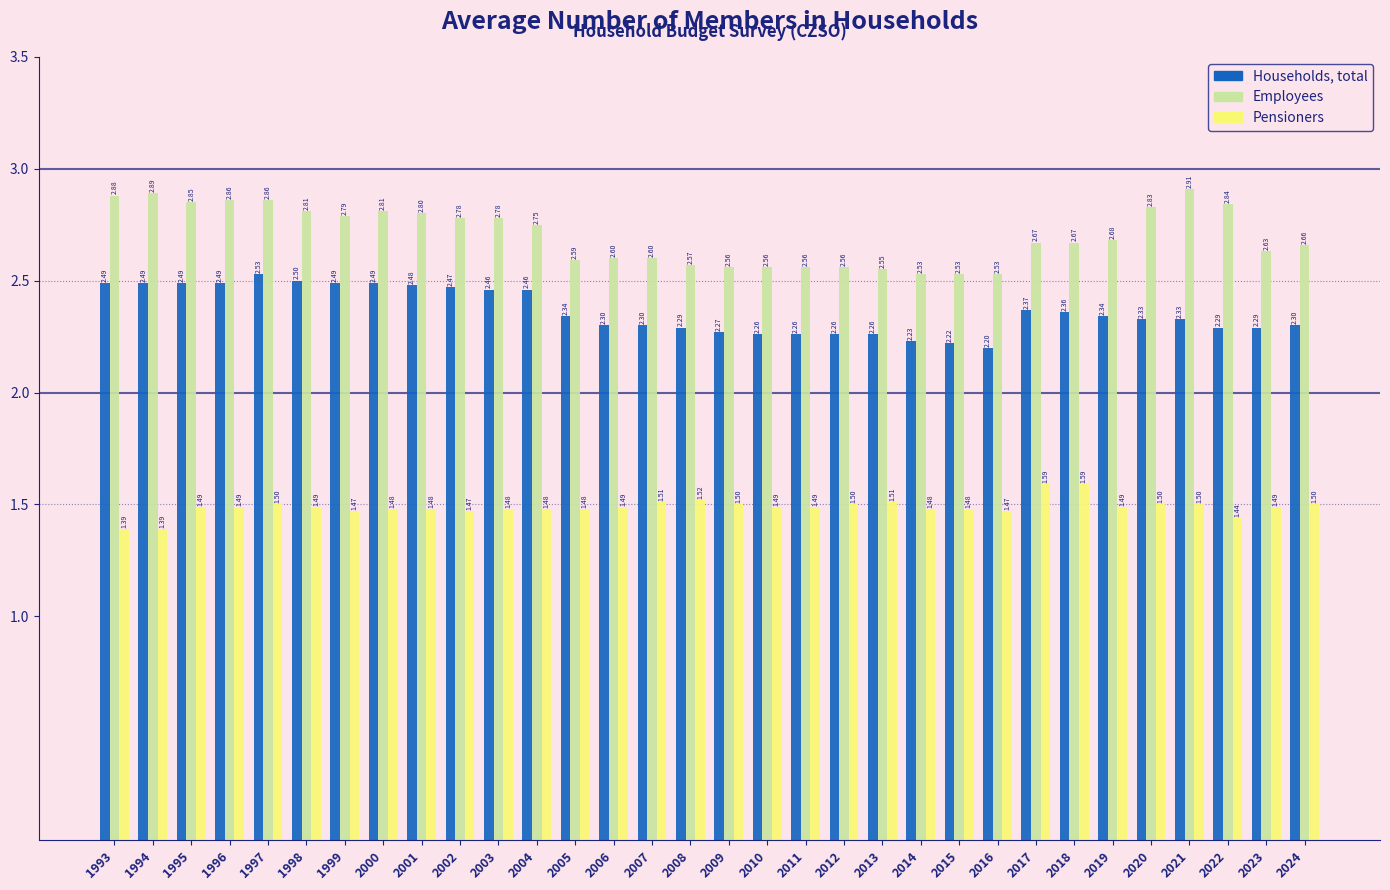

Which series has the largest total across all categories?

Employees